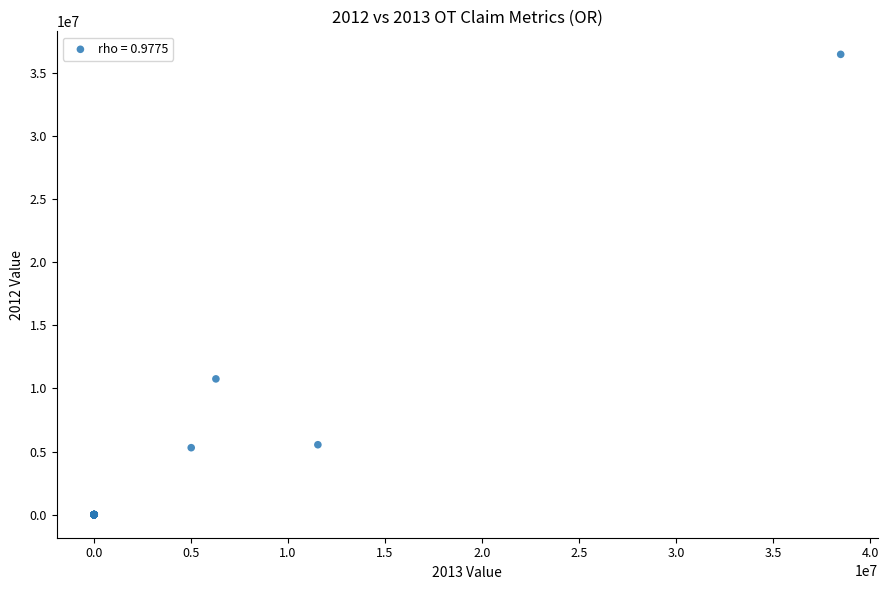

What Y value in the scatter plot is closest to 18225300?

10754299.0